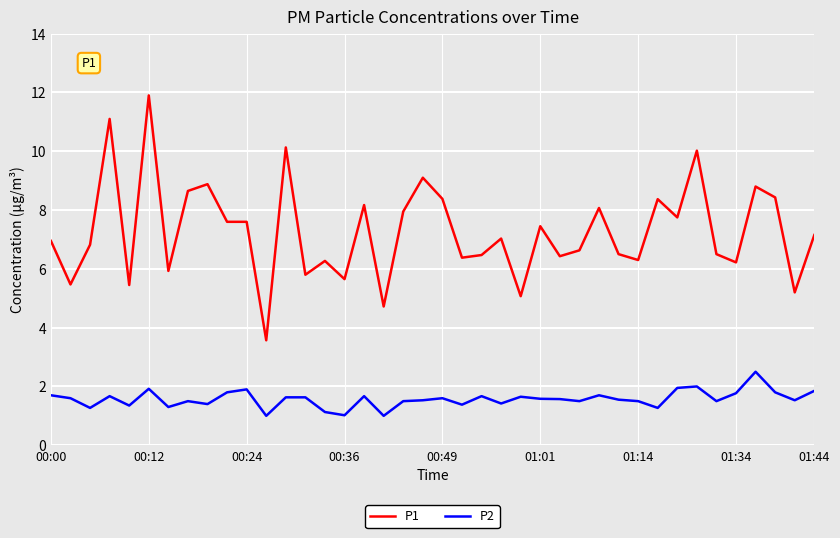

In P2, how many points are lower than both neighbors (excluding endpoints)?

13